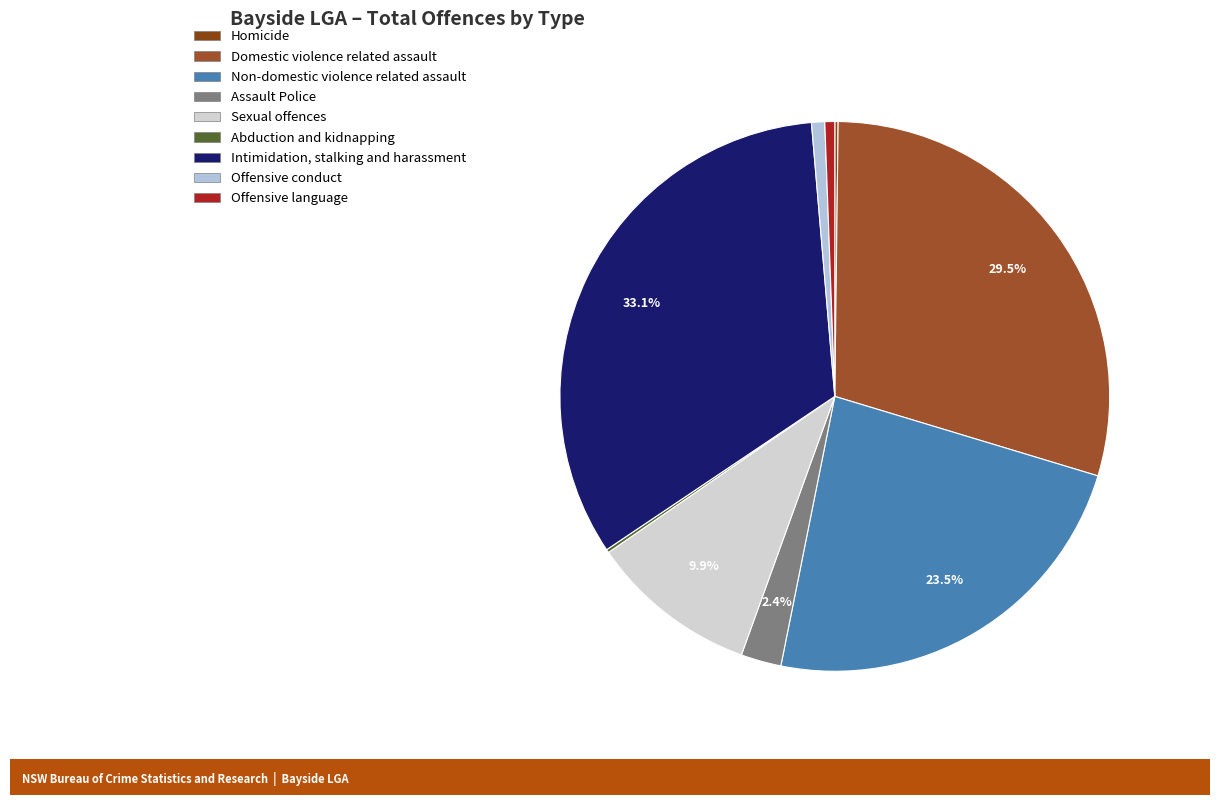

To the nearest percent, what percentage of the pie is Assault Police?

2%